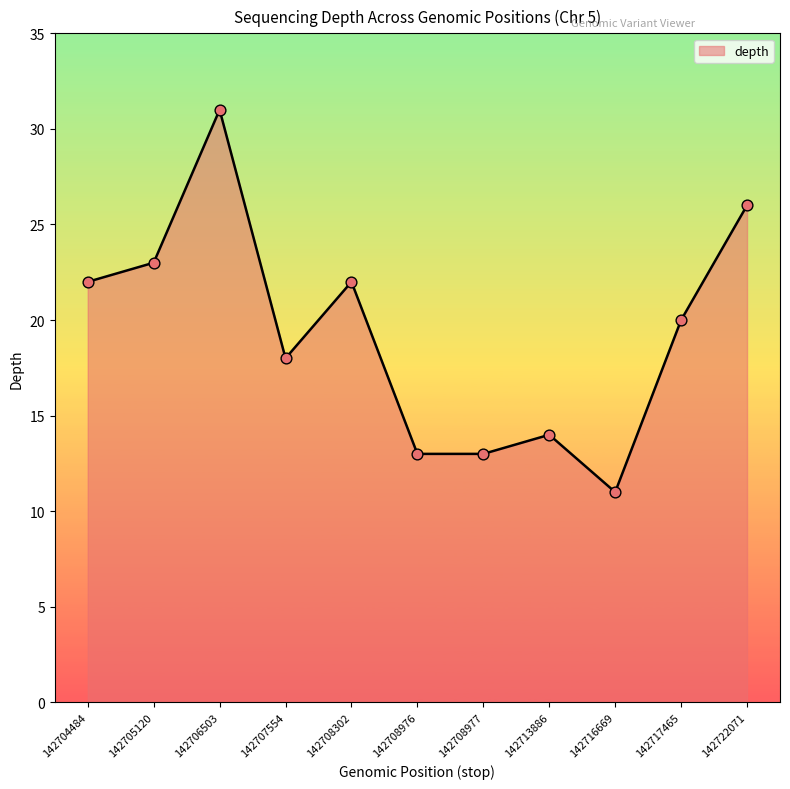

What is the change in value from 142708302 to 142708977?

-9